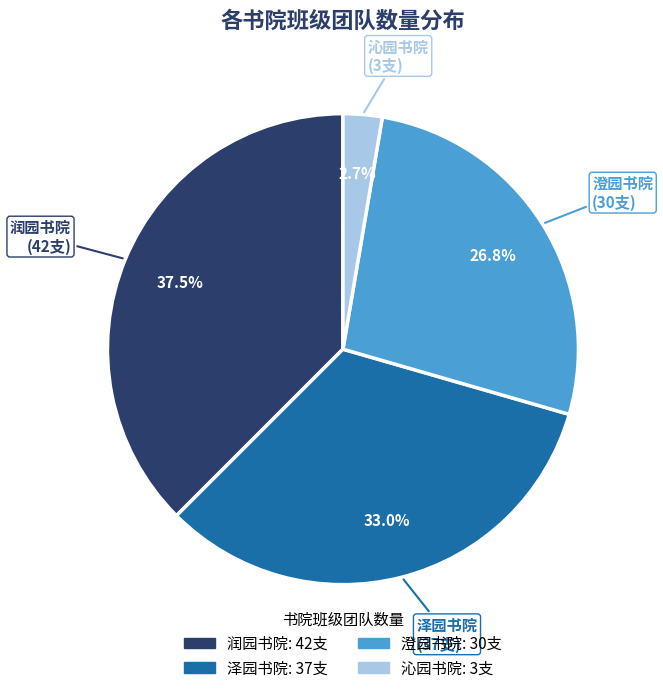

Combined, what portion of the pie is 沁园书院 and 澄园书院?

29.5%